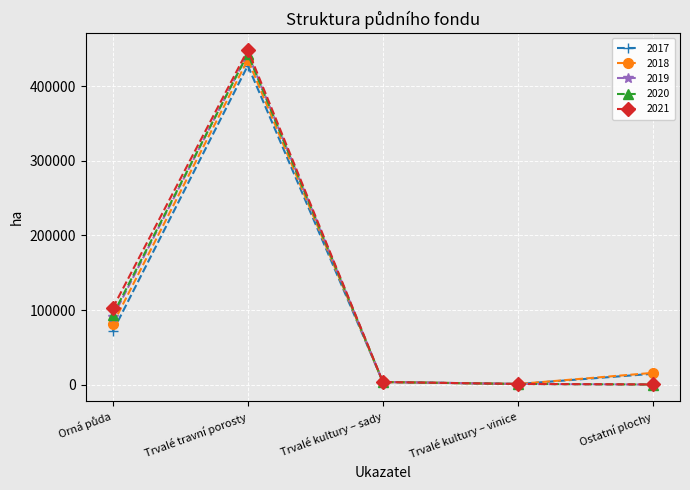

Which category has the highest value in the 2021 series?

Trvalé travní porosty